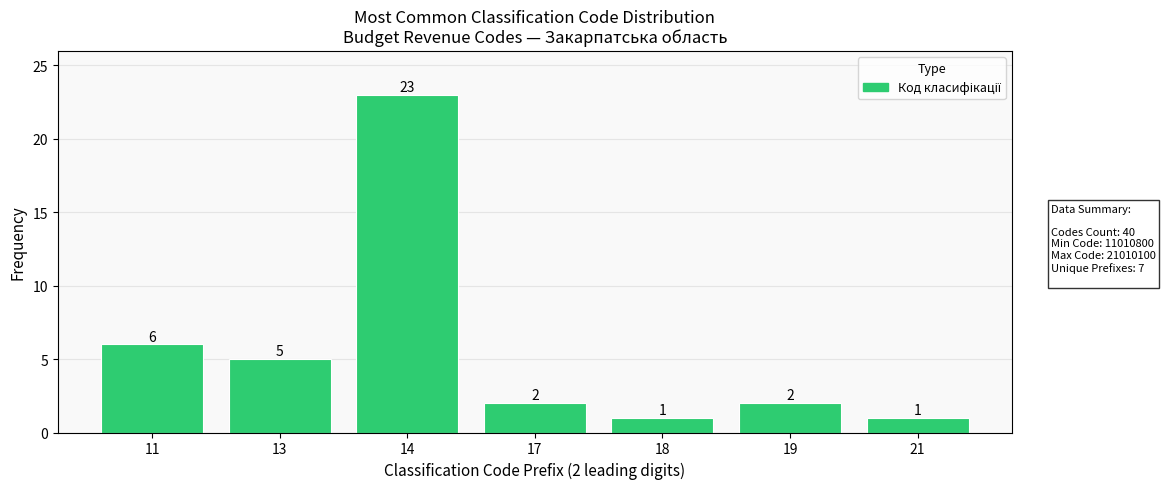

Reading right to left, what are all the values shown in this chart?

1	2	1	2	23	5	6